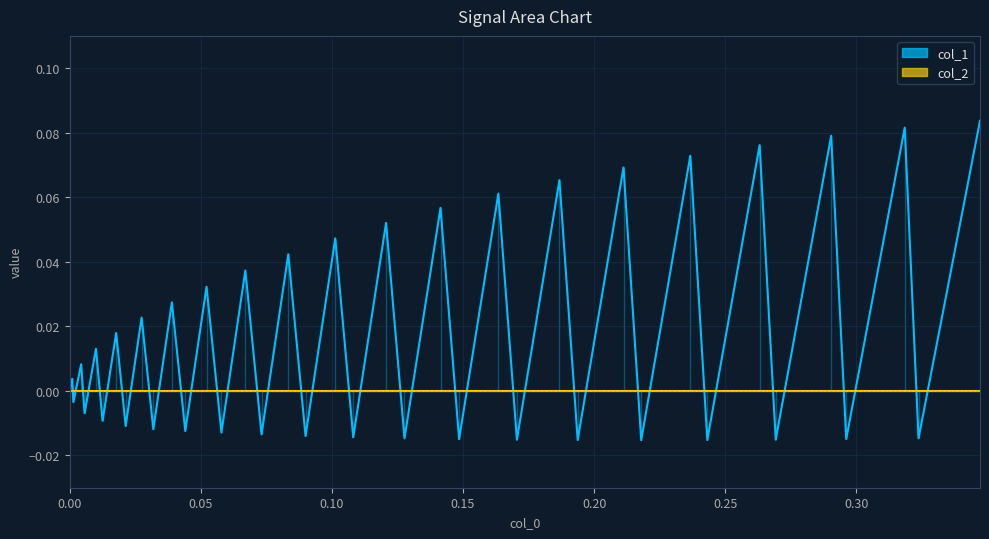

The chart shows a value of 0.0 at 25. True or false?

False